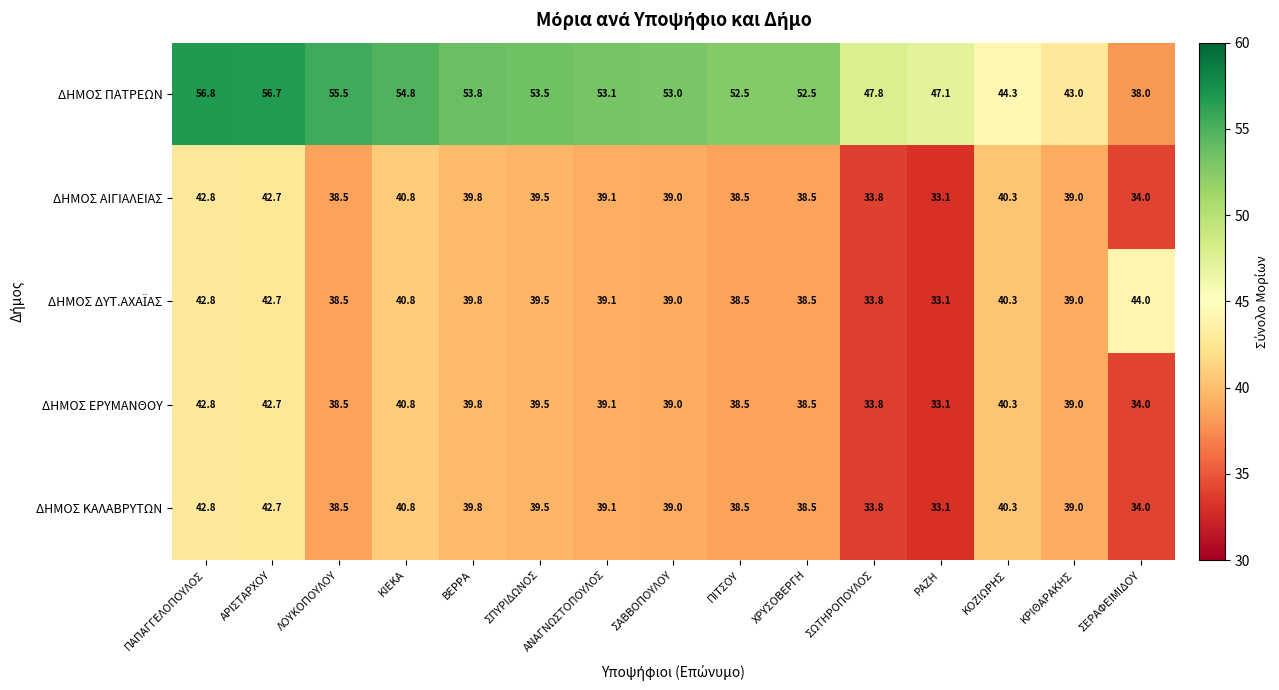

At how many categories does at least one series exceed 52?

10